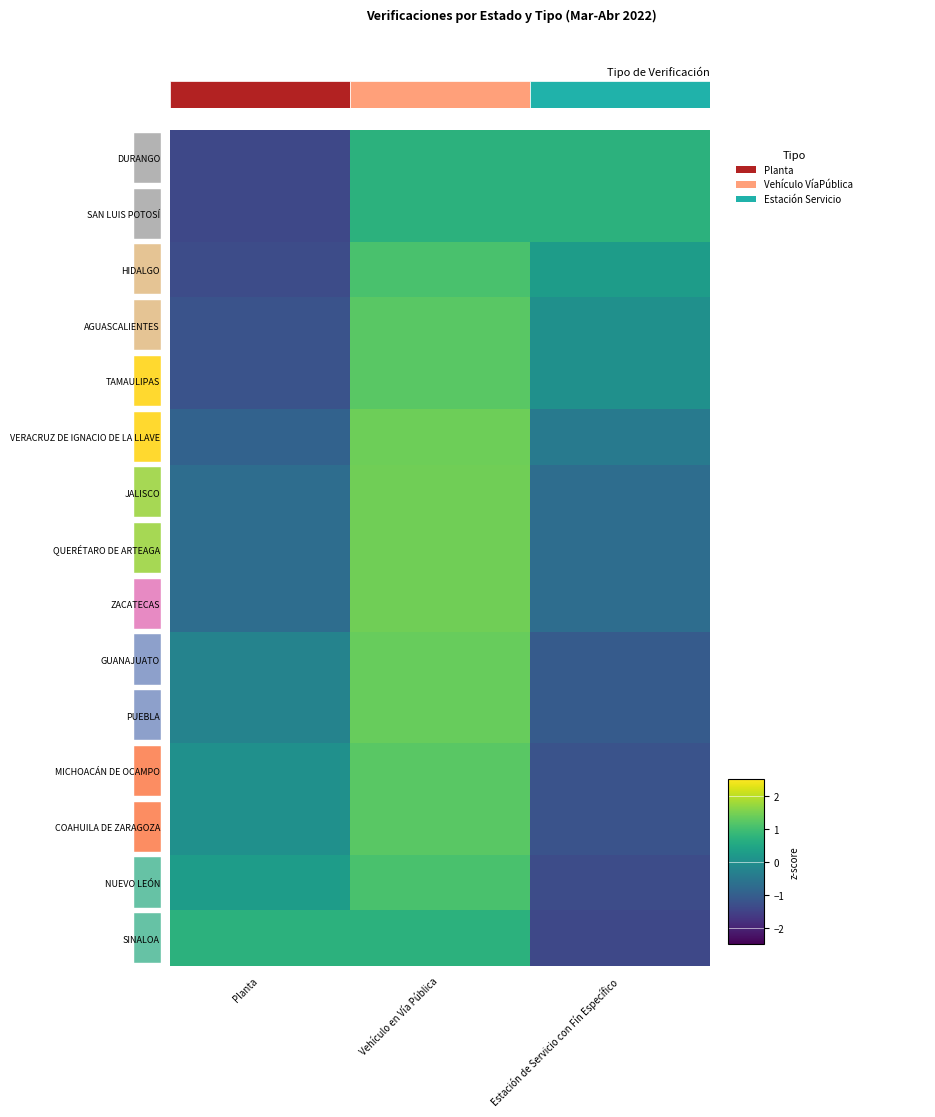

Reading left to right, extract all data points from this chart.

SINALOA: Planta=0.7	Vehículo en Vía Pública=0.7	Estación de Servicio con Fín Específico=-1.4
NUEVO LEÓN: Planta=0.3	Vehículo en Vía Pública=1.1	Estación de Servicio con Fín Específico=-1.3
COAHUILA DE ZARAGOZA: Planta=0.0	Vehículo en Vía Pública=1.2	Estación de Servicio con Fín Específico=-1.2
MICHOACÁN DE OCAMPO: Planta=0.0	Vehículo en Vía Pública=1.2	Estación de Servicio con Fín Específico=-1.2
PUEBLA: Planta=-0.3	Vehículo en Vía Pública=1.3	Estación de Servicio con Fín Específico=-1.1
GUANAJUATO: Planta=-0.3	Vehículo en Vía Pública=1.3	Estación de Servicio con Fín Específico=-1.1
ZACATECAS: Planta=-0.7	Vehículo en Vía Pública=1.4	Estación de Servicio con Fín Específico=-0.7
QUERÉTARO DE ARTEAGA: Planta=-0.7	Vehículo en Vía Pública=1.4	Estación de Servicio con Fín Específico=-0.7
JALISCO: Planta=-0.7	Vehículo en Vía Pública=1.4	Estación de Servicio con Fín Específico=-0.7
VERACRUZ DE IGNACIO DE LA LLAVE: Planta=-0.9	Vehículo en Vía Pública=1.4	Estación de Servicio con Fín Específico=-0.5
TAMAULIPAS: Planta=-1.2	Vehículo en Vía Pública=1.2	Estación de Servicio con Fín Específico=0.0
AGUASCALIENTES: Planta=-1.2	Vehículo en Vía Pública=1.2	Estación de Servicio con Fín Específico=0.0
HIDALGO: Planta=-1.3	Vehículo en Vía Pública=1.1	Estación de Servicio con Fín Específico=0.3
SAN LUIS POTOSÍ: Planta=-1.4	Vehículo en Vía Pública=0.7	Estación de Servicio con Fín Específico=0.7
DURANGO: Planta=-1.4	Vehículo en Vía Pública=0.7	Estación de Servicio con Fín Específico=0.7